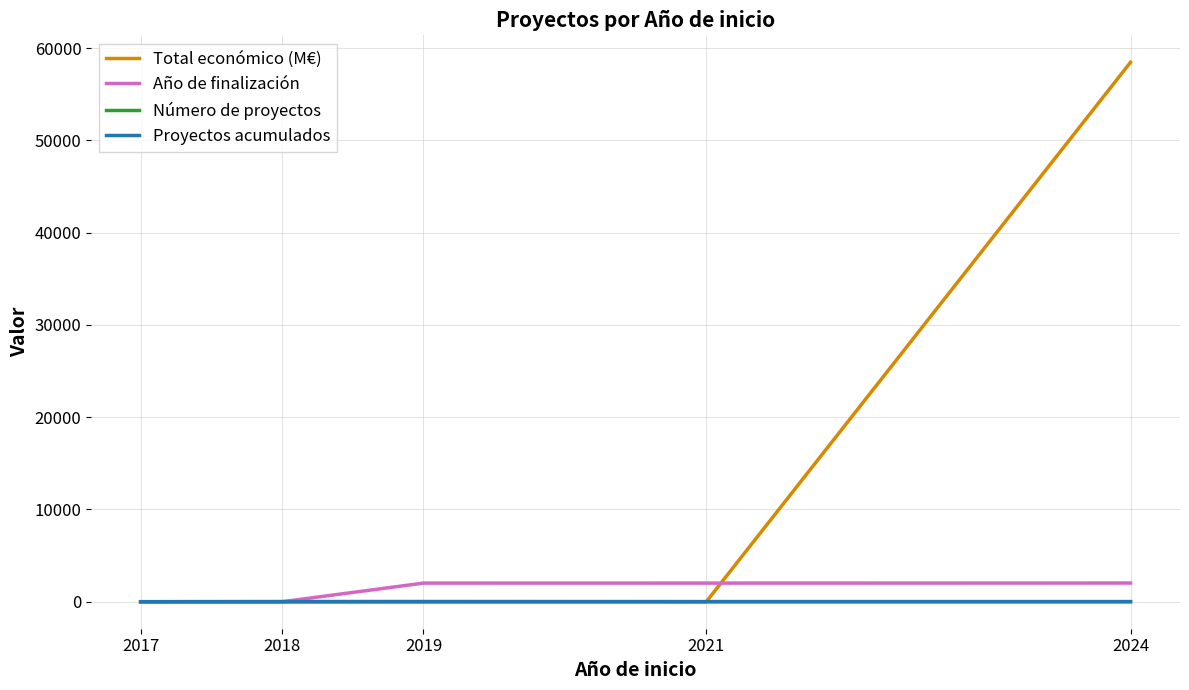

At which category does the chart reach its peak across all series?

2024